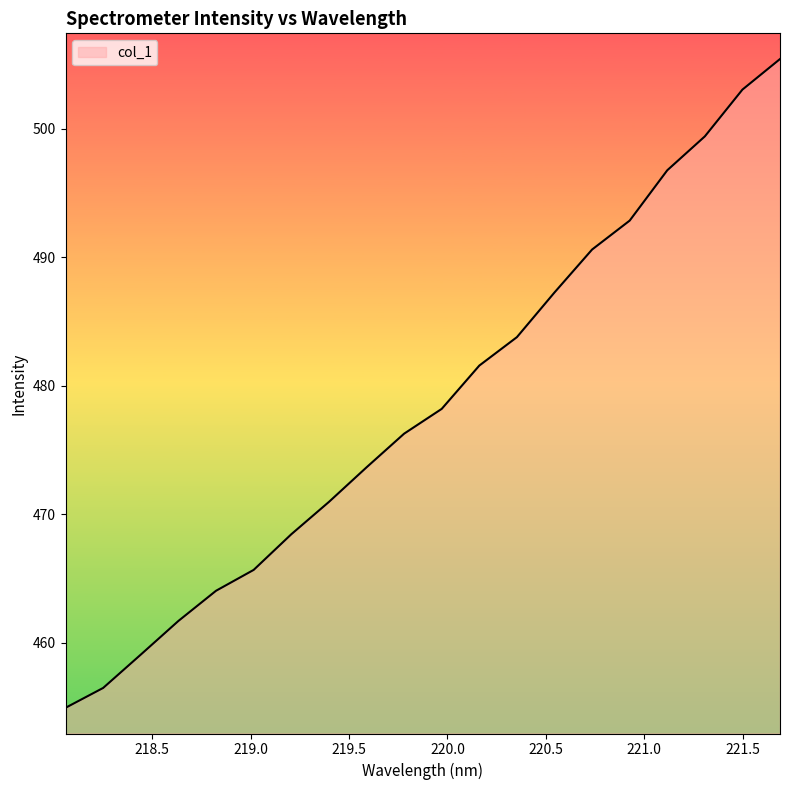

What is the smallest value displayed?

454.9